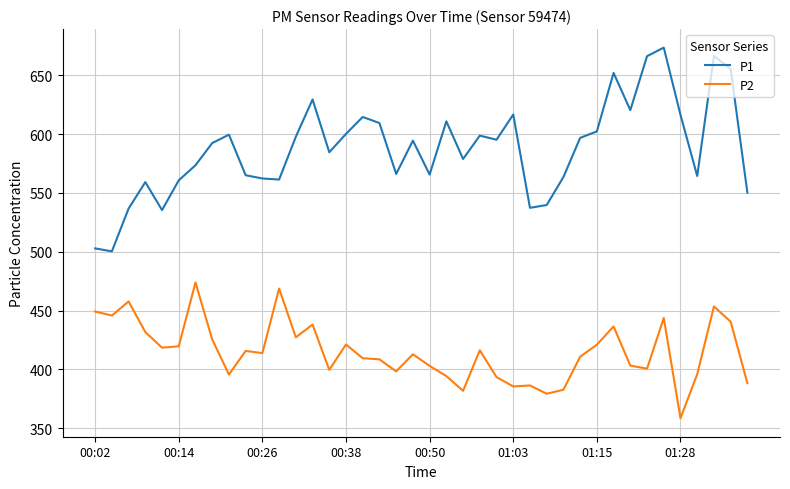

Which series has the largest total across all categories?

P1